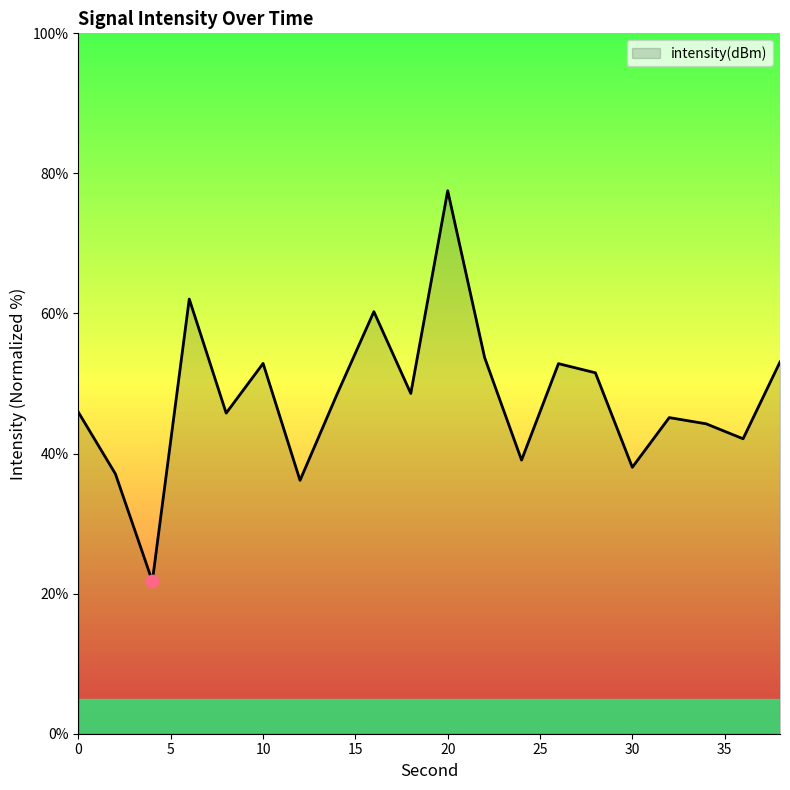

What is the greatest value displayed?

77.5